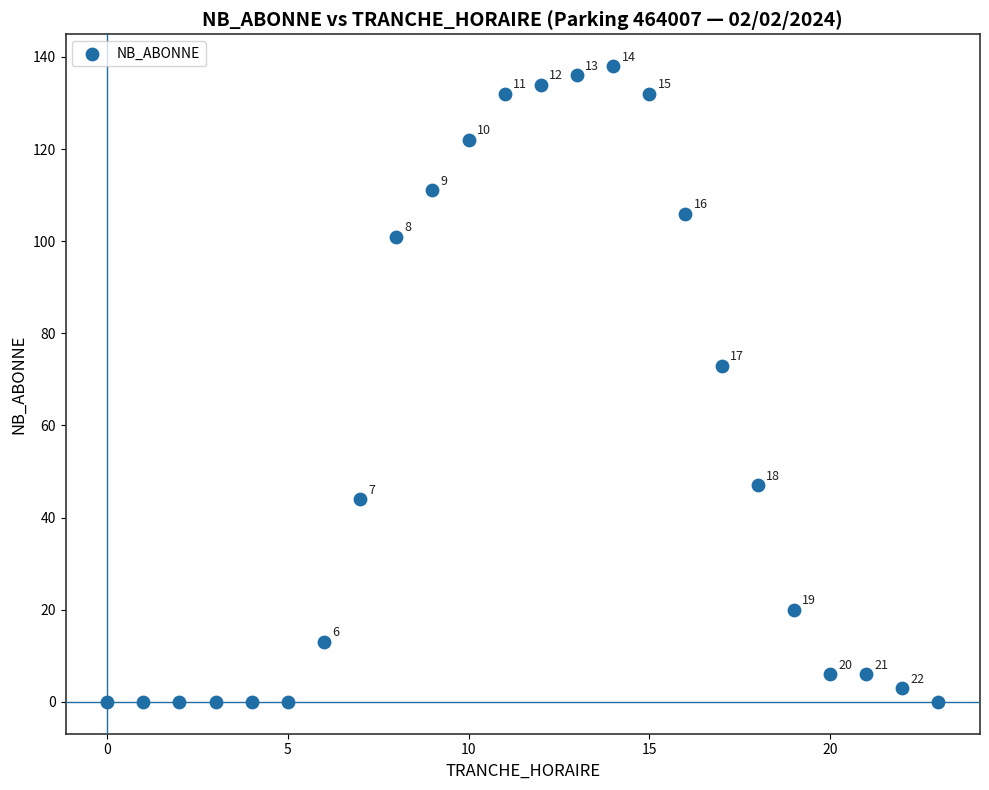

What Y value in the scatter plot is closest to 69?

73